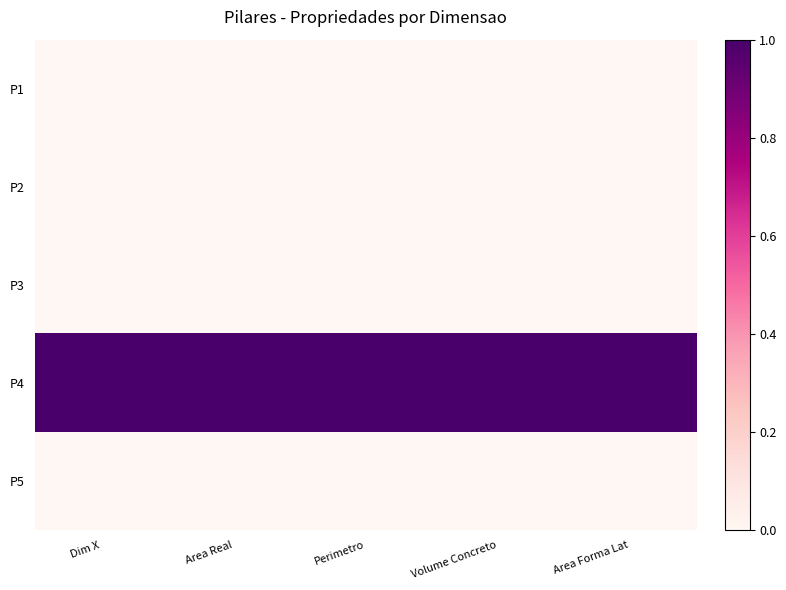

How many data points does each series have?

5